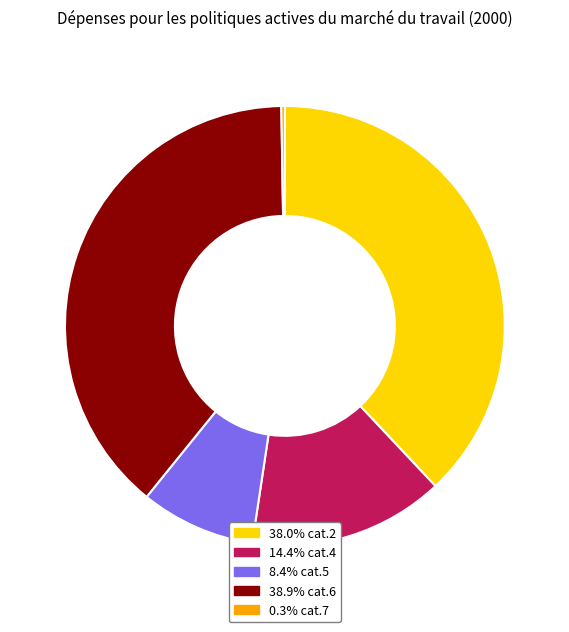

How many segments does this pie chart have?

5